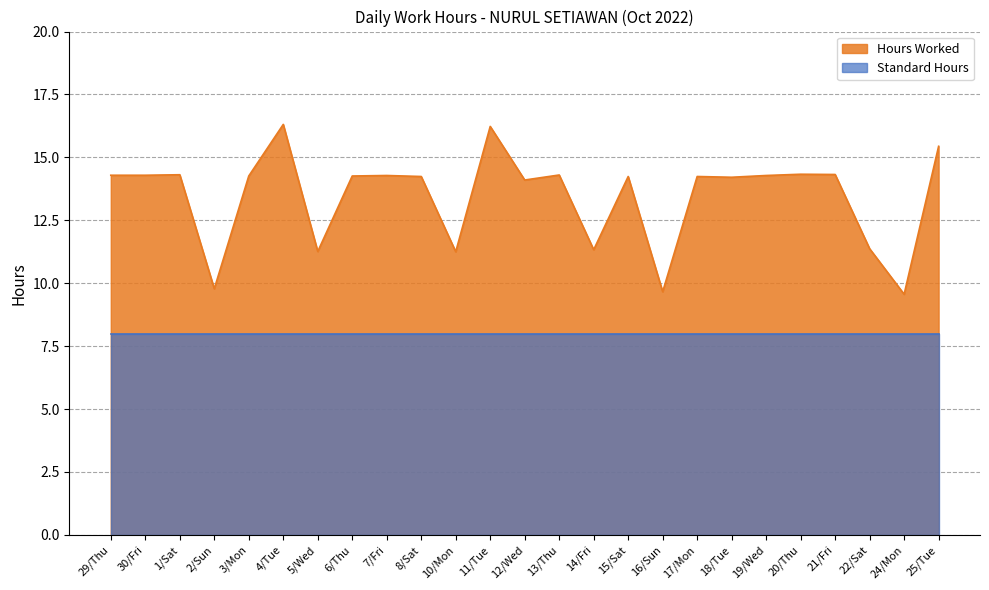

How many values are below 14?

7